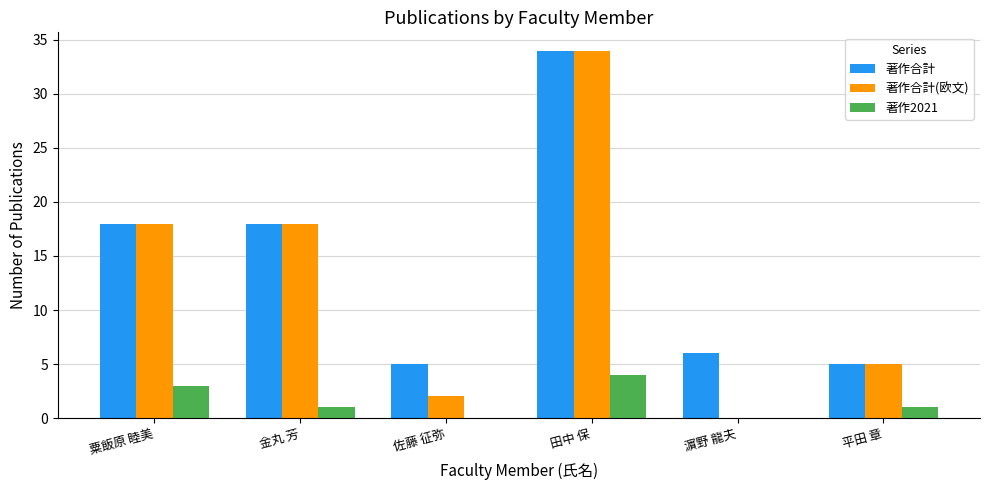

True or false: 著作合計 has a value of 18 at 金丸 芳.

True